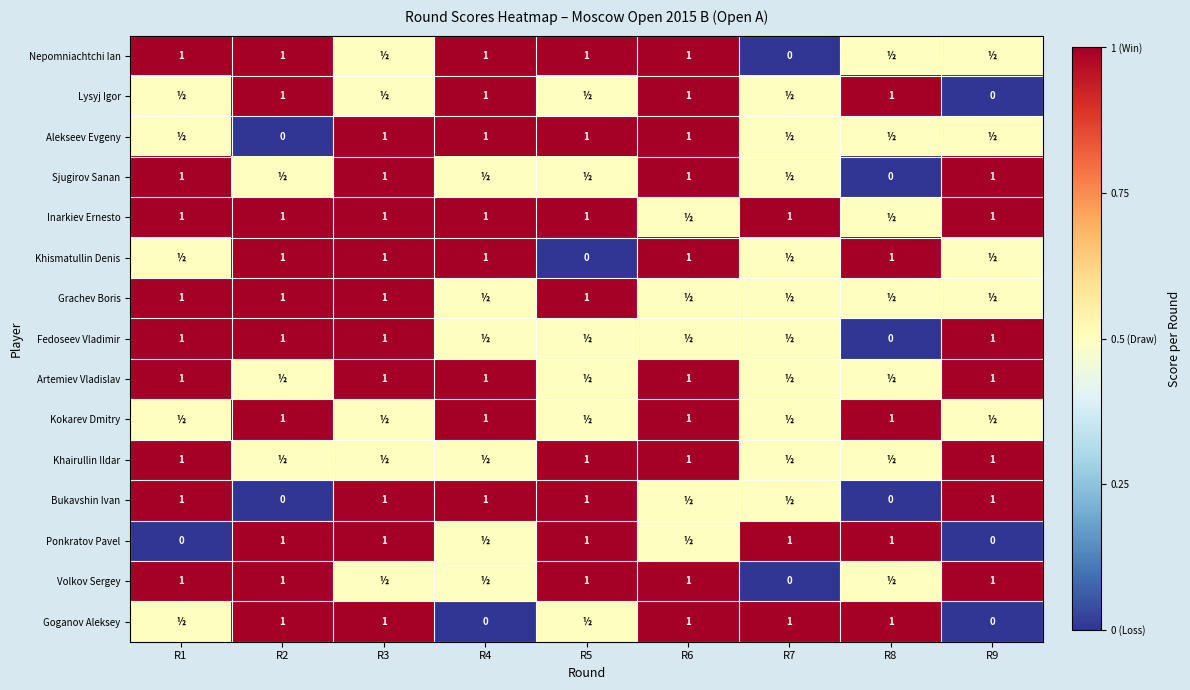

What is the sum of the Ponkratov Pavel values at R5 and R8?

2.0